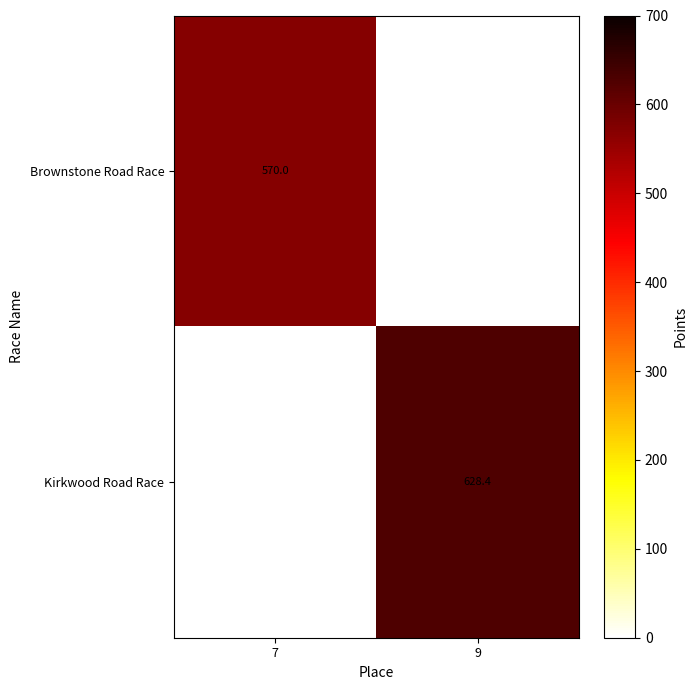

At how many categories does at least one series exceed 610?

1